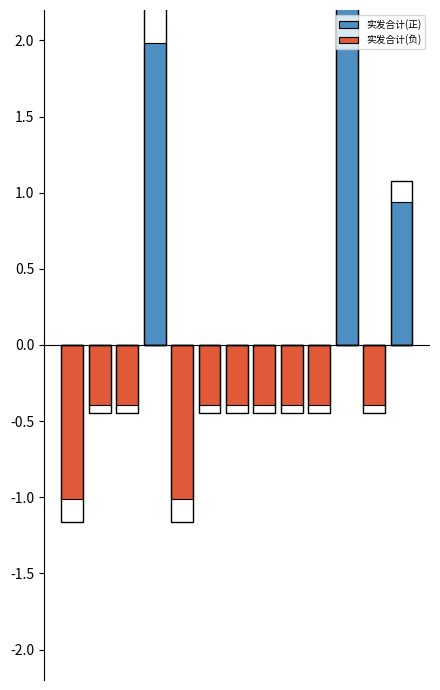

Rank the series by their average value, from lowest to highest.

实发合计(负), 实发合计(正)